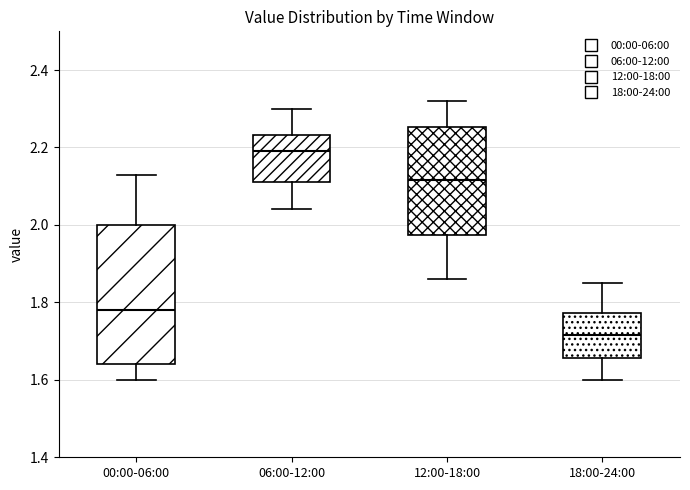

Comparing the boxes themselves (not the whiskers), which one is the tallest?

00:00-06:00